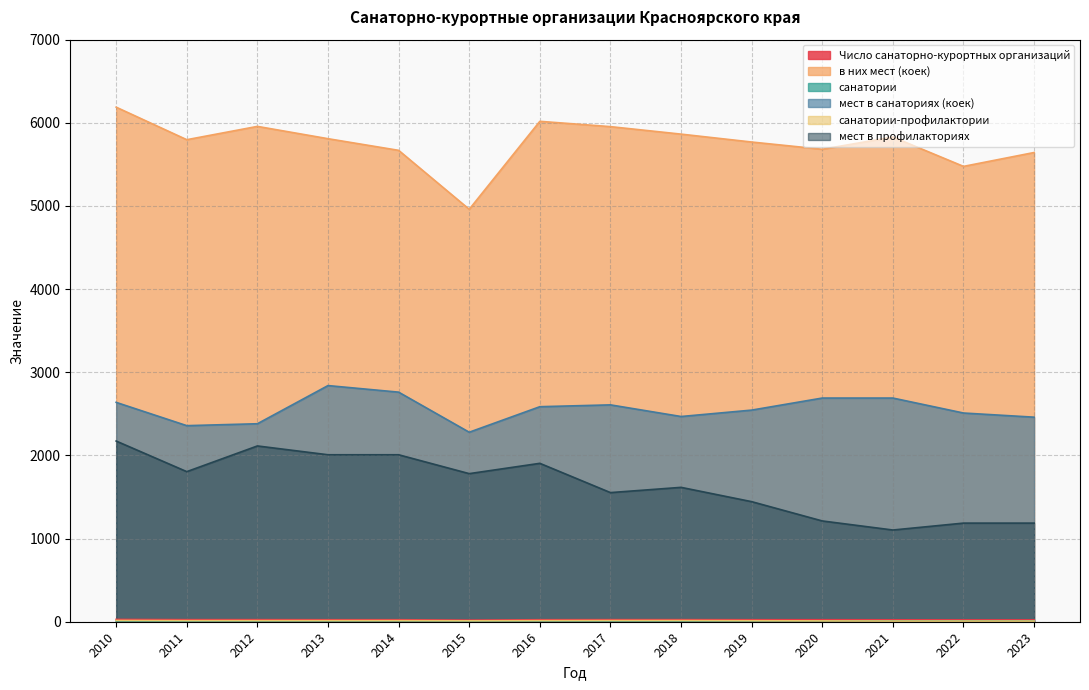

At which category does the chart reach its minimum across all series?

2011